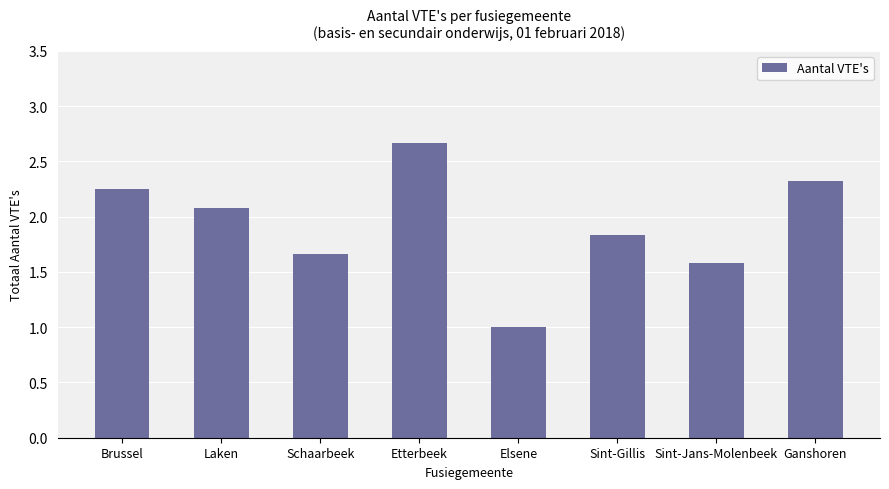

How many categories are shown in the chart?

8